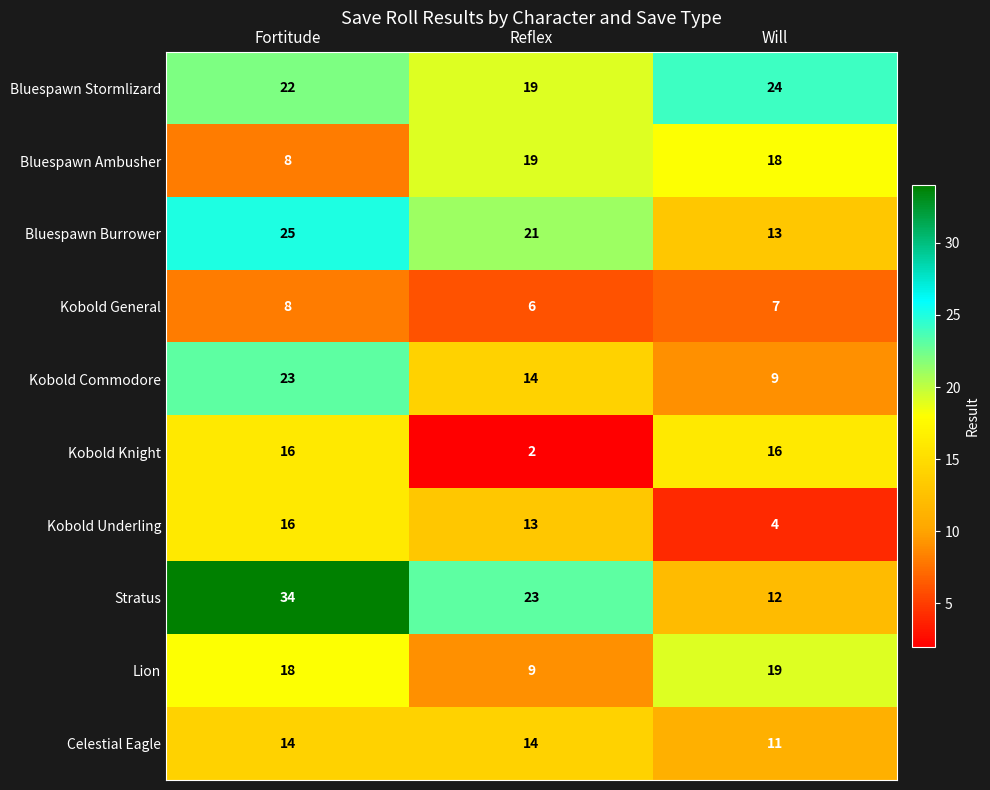

Reading right to left, what are all the values shown in this chart?

Bluespawn Stormlizard: 24	19	22
Bluespawn Ambusher: 18	19	8
Bluespawn Burrower: 13	21	25
Kobold General: 7	6	8
Kobold Commodore: 9	14	23
Kobold Knight: 16	2	16
Kobold Underling: 4	13	16
Stratus: 12	23	34
Lion: 19	9	18
Celestial Eagle: 11	14	14